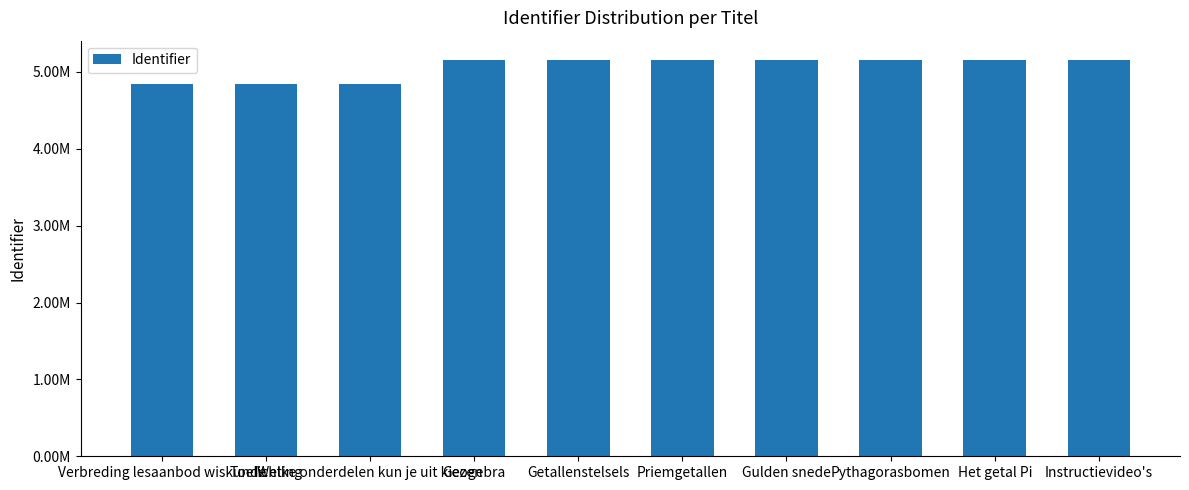

Are the bars horizontal?

No